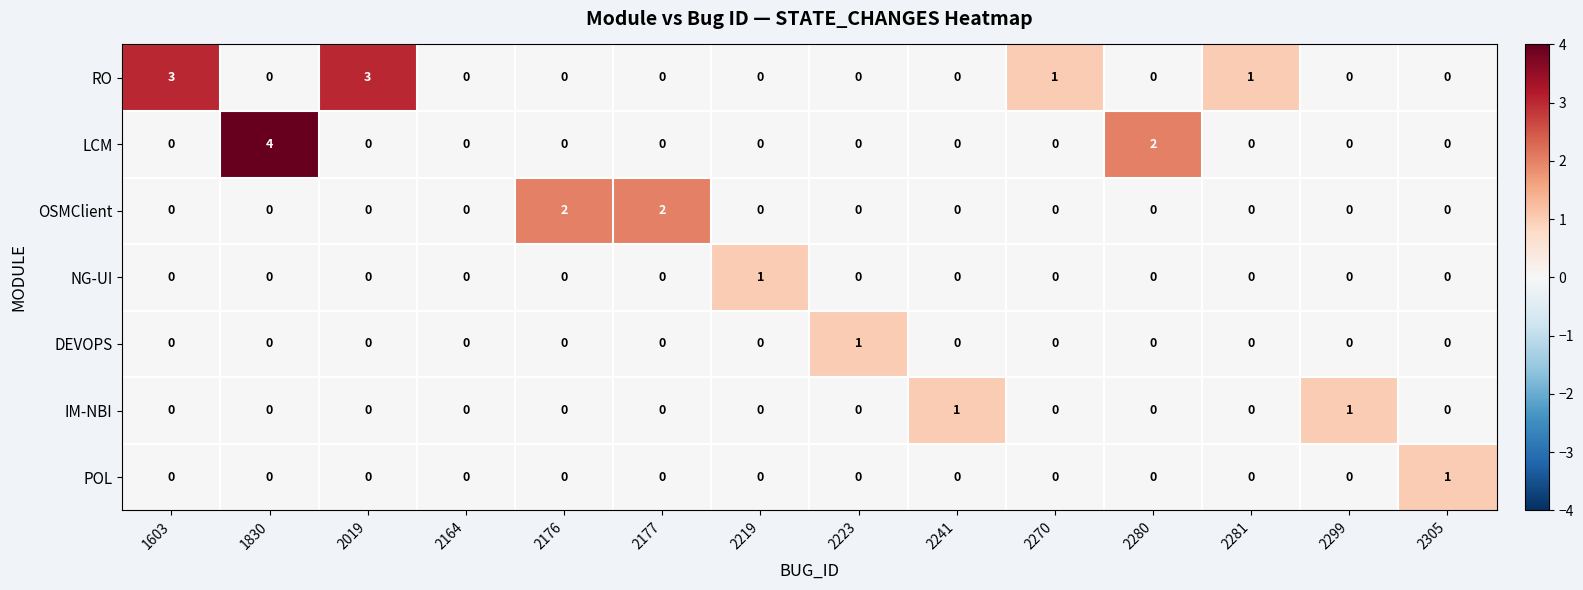

The OSMClient series shows 2 at 2177. True or false?

True